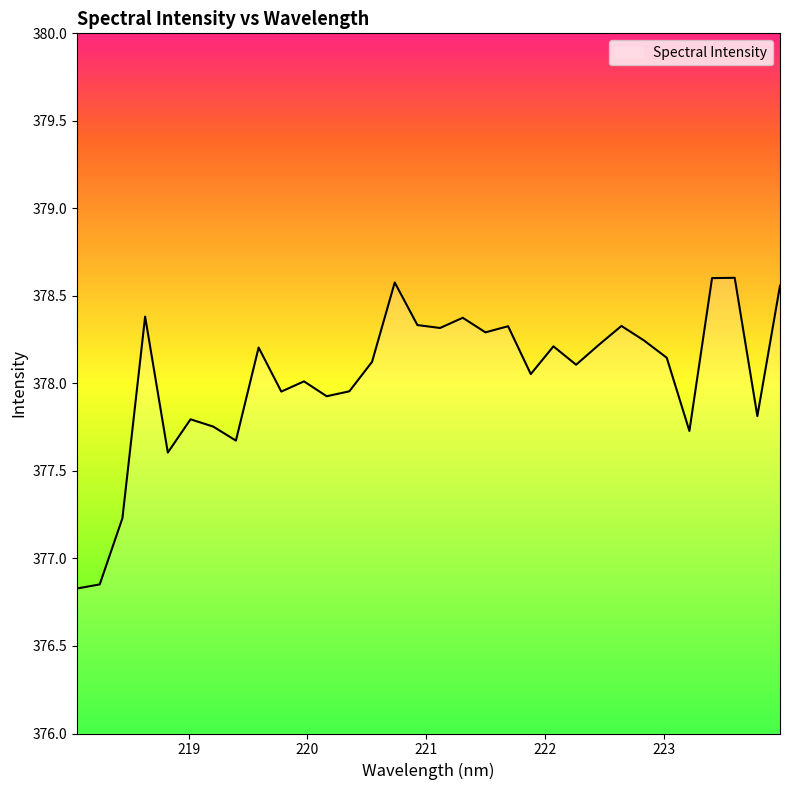

Does the chart display data point markers on the line(s)?

No